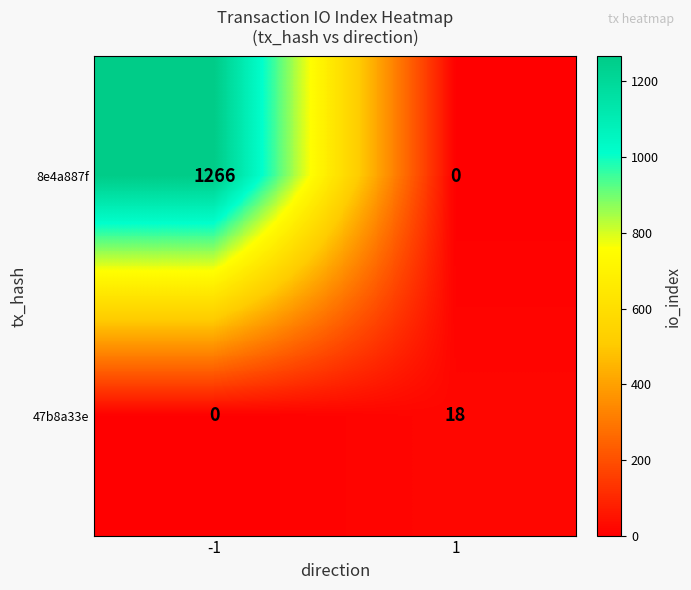

What is the sum of all 47b8a33e values?

18